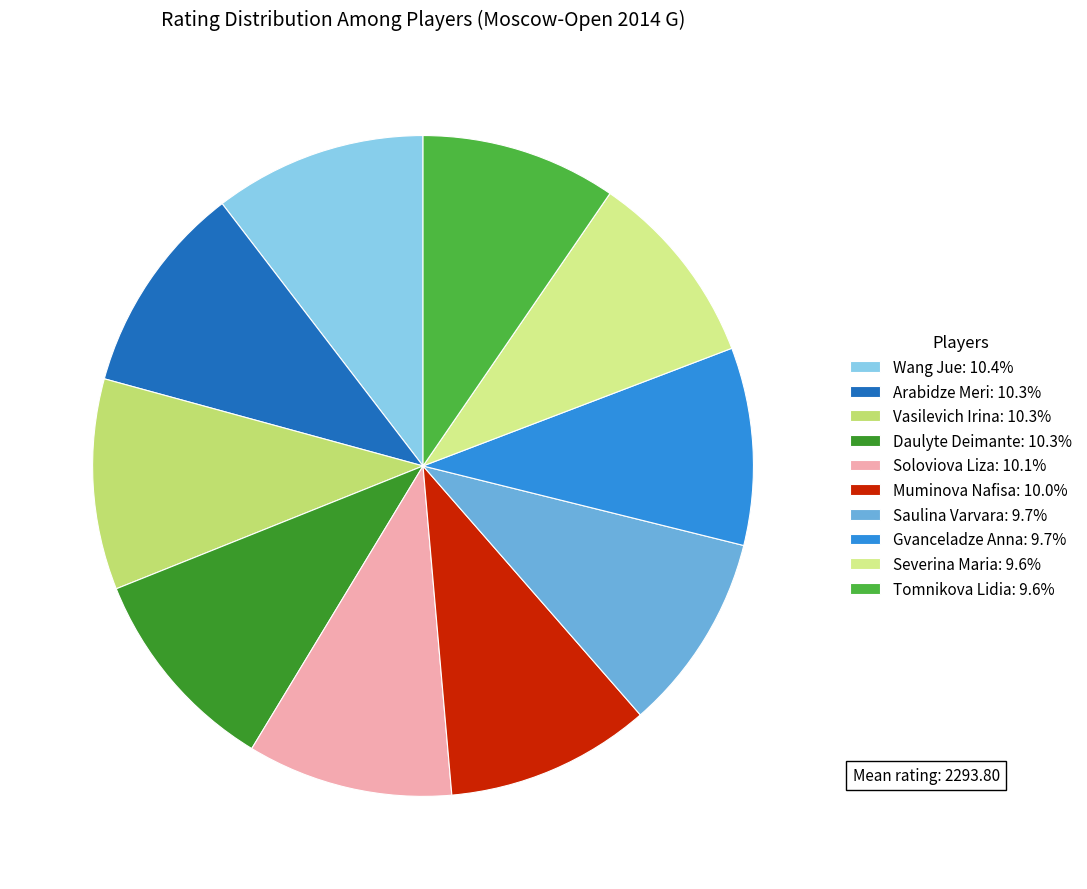

To the nearest percent, what is the difference between the Wang Jue and Severina Maria slice percentages?

1%